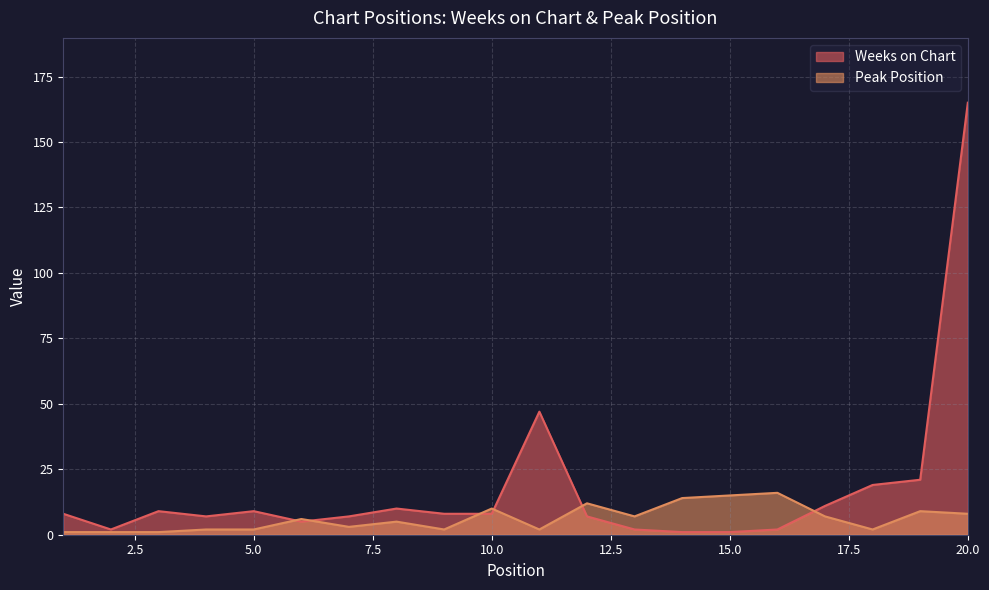

At which label does Weeks on Chart first exceed 8?

3